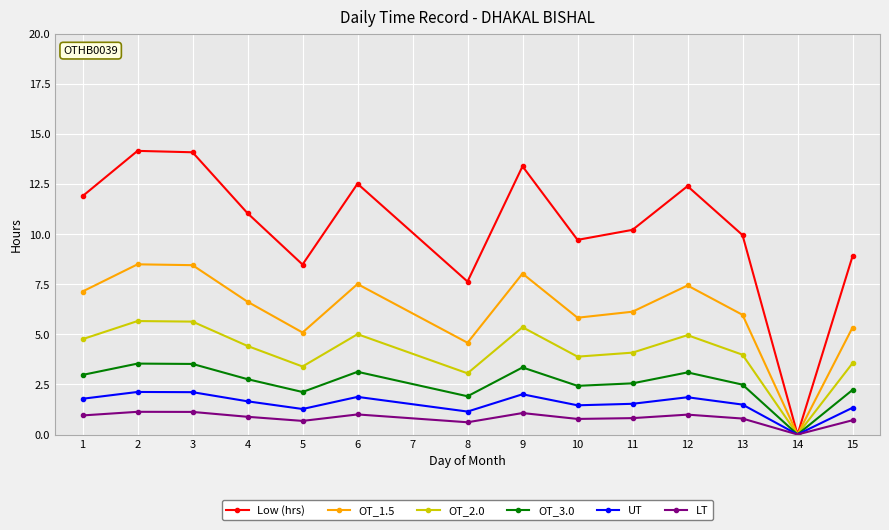

At which label does Low (hrs) reach its minimum?

14